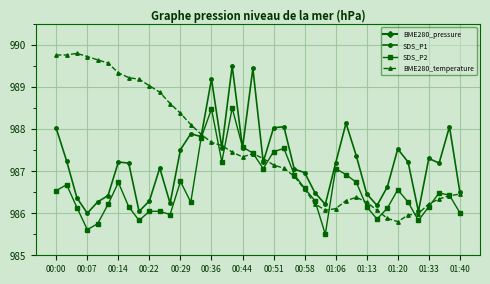

Which series has the widest spread of values?

BME280_temperature